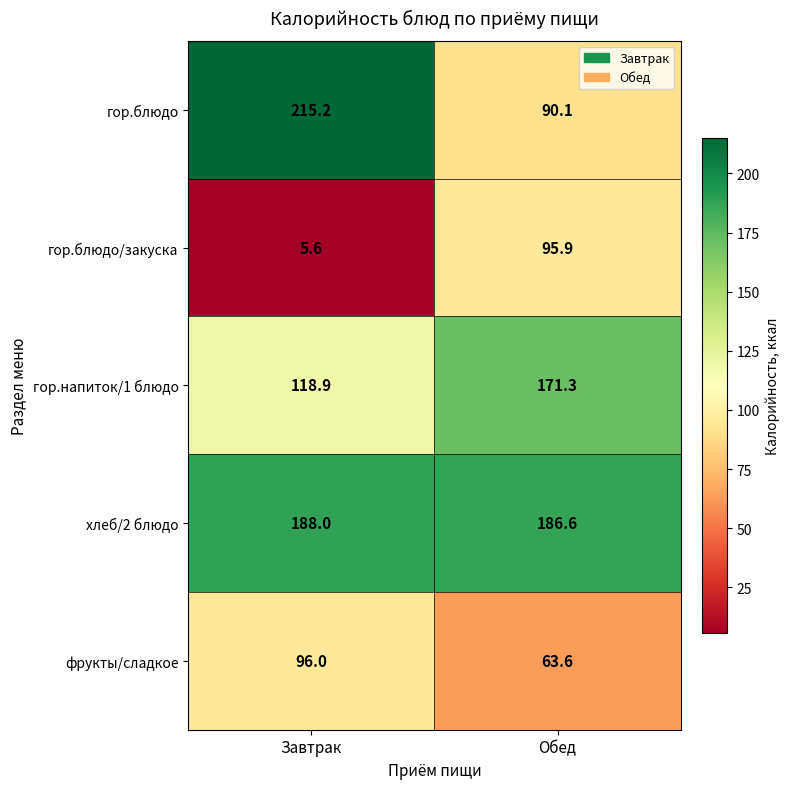

Reading left to right, extract all data points from this chart.

гор.блюдо: Завтрак=215.2	Обед=90.1
гор.блюдо/закуска: Завтрак=5.6	Обед=95.9
гор.напиток/1 блюдо: Завтрак=118.9	Обед=171.3
хлеб/2 блюдо: Завтрак=188.0	Обед=186.6
фрукты/сладкое: Завтрак=96.0	Обед=63.6